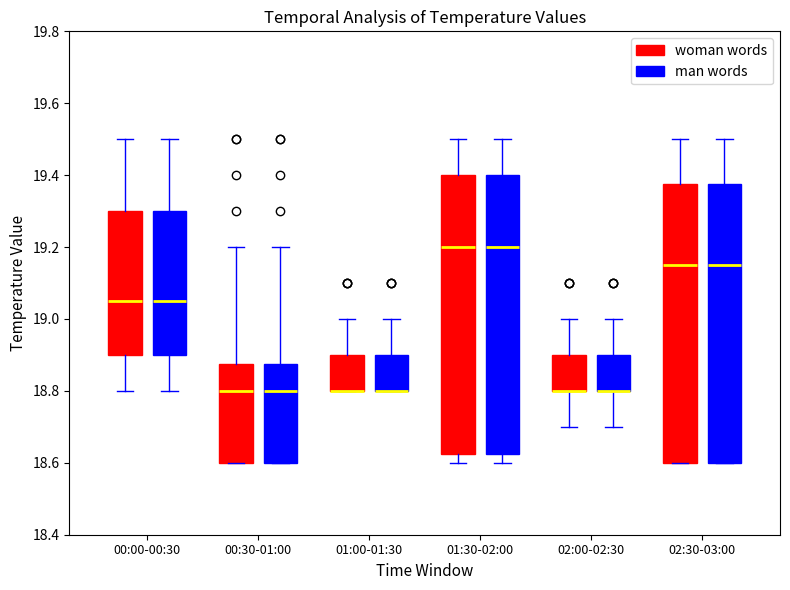

Where does the median line of the box for 00:00-00:30 (woman words) sit on the y-axis? The values are not printed on the chart, so give them approximately, as read against the axis.

19.06